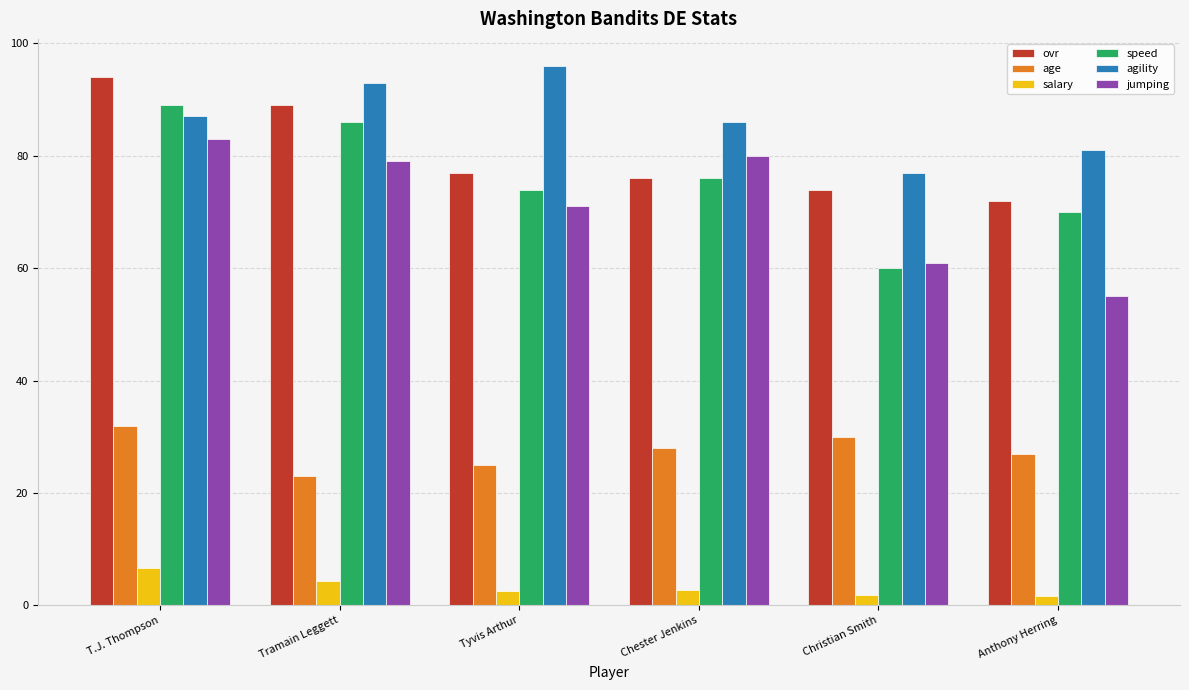

What is the greatest value displayed?

96.0